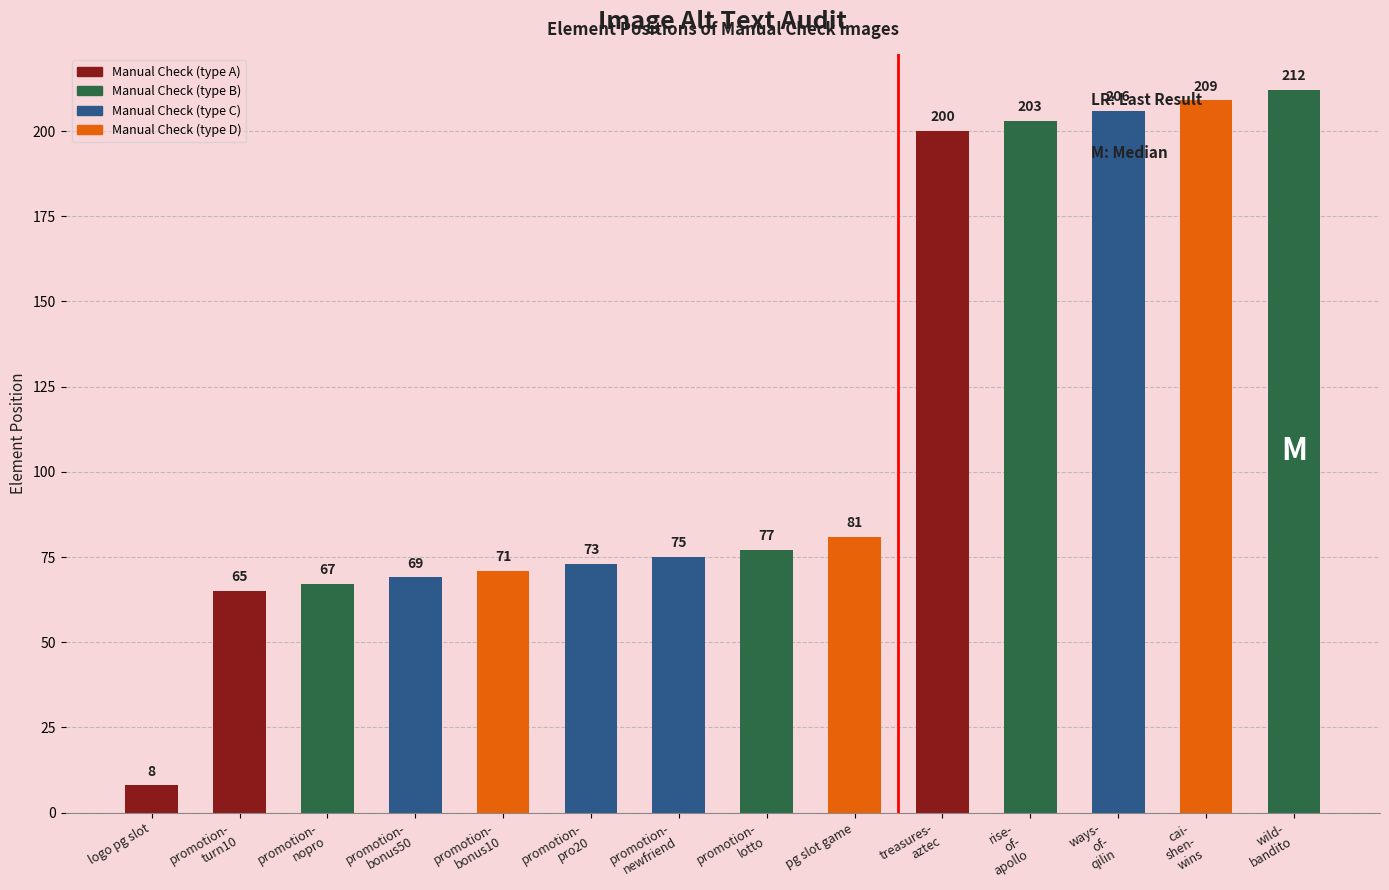

True or false: the data shows 65 at promotion-
turn10.

True